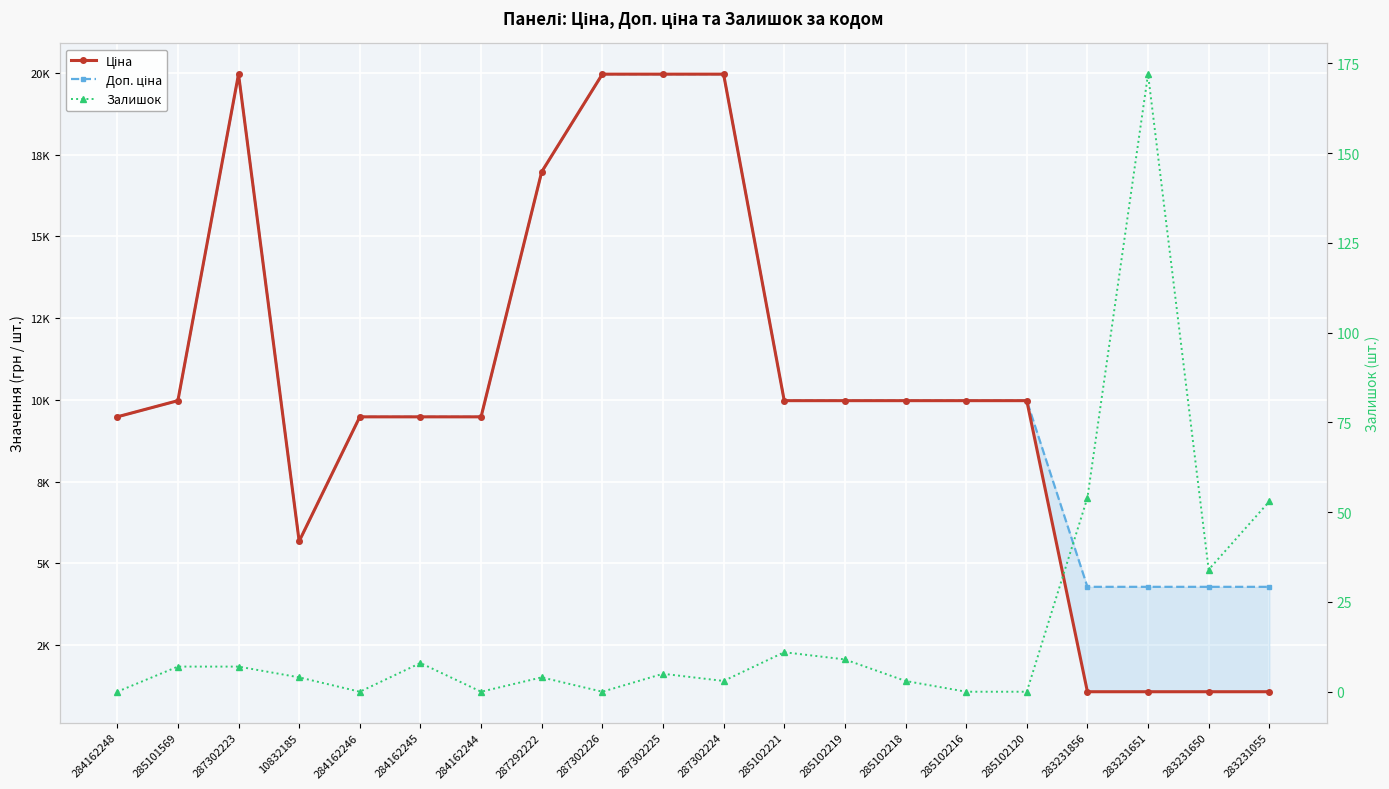

True or false: Доп. ціна has a value of 9975.0 at 285102216.

True